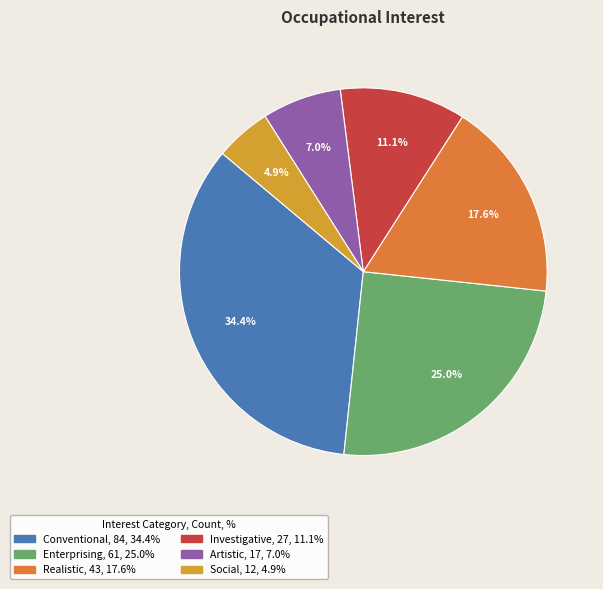

Which category has the biggest portion of the pie?

Conventional